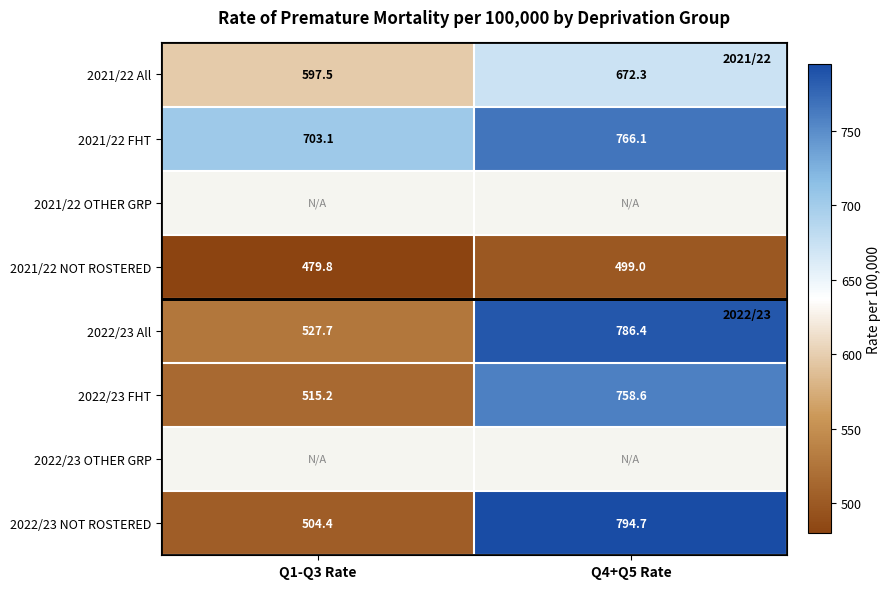

What is the difference between the maximum and minimum values in the 2021/22 FHT series?

63.0